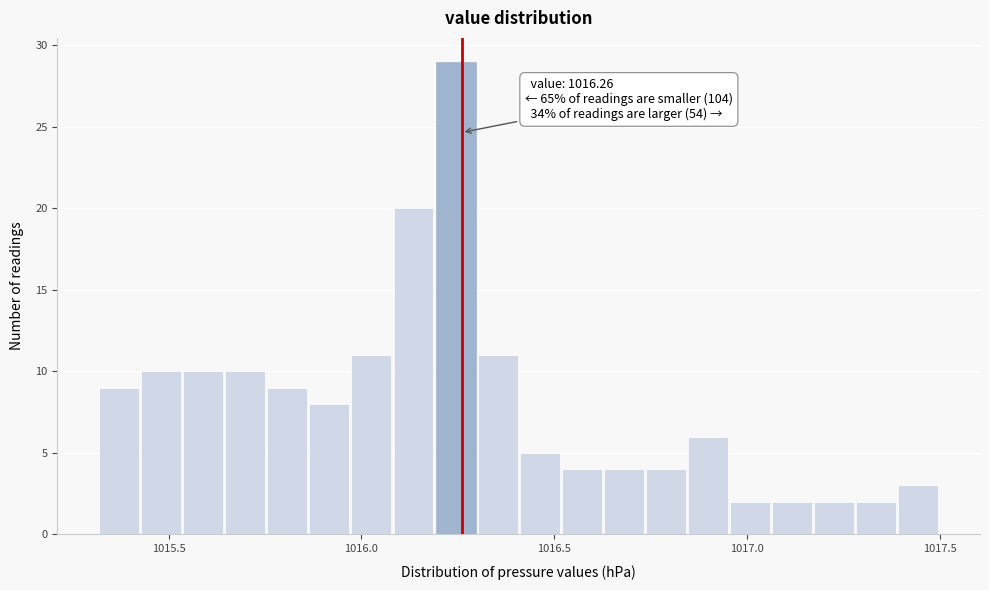

Around what value on the x-axis is the tallest bar? Give the approximate position of its centre, as read against the axis.

1016.25